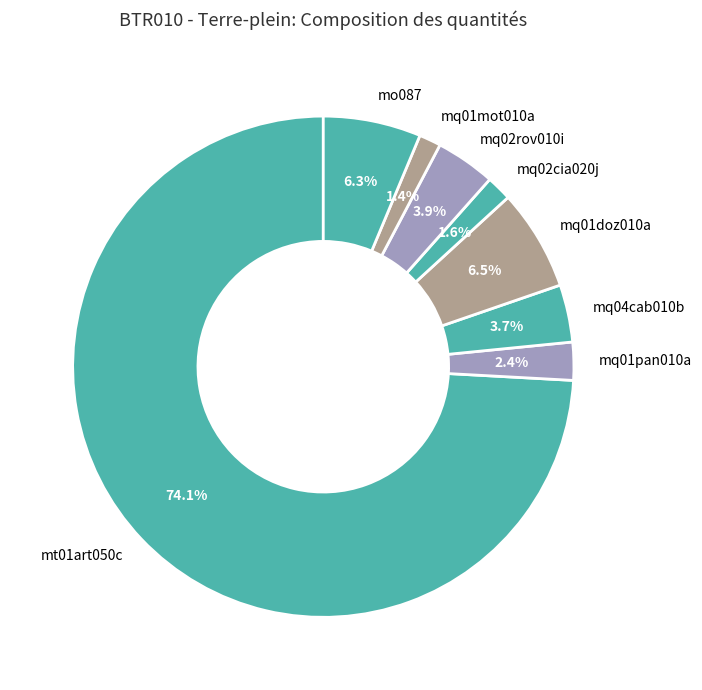

How many slices are in this pie chart?

8